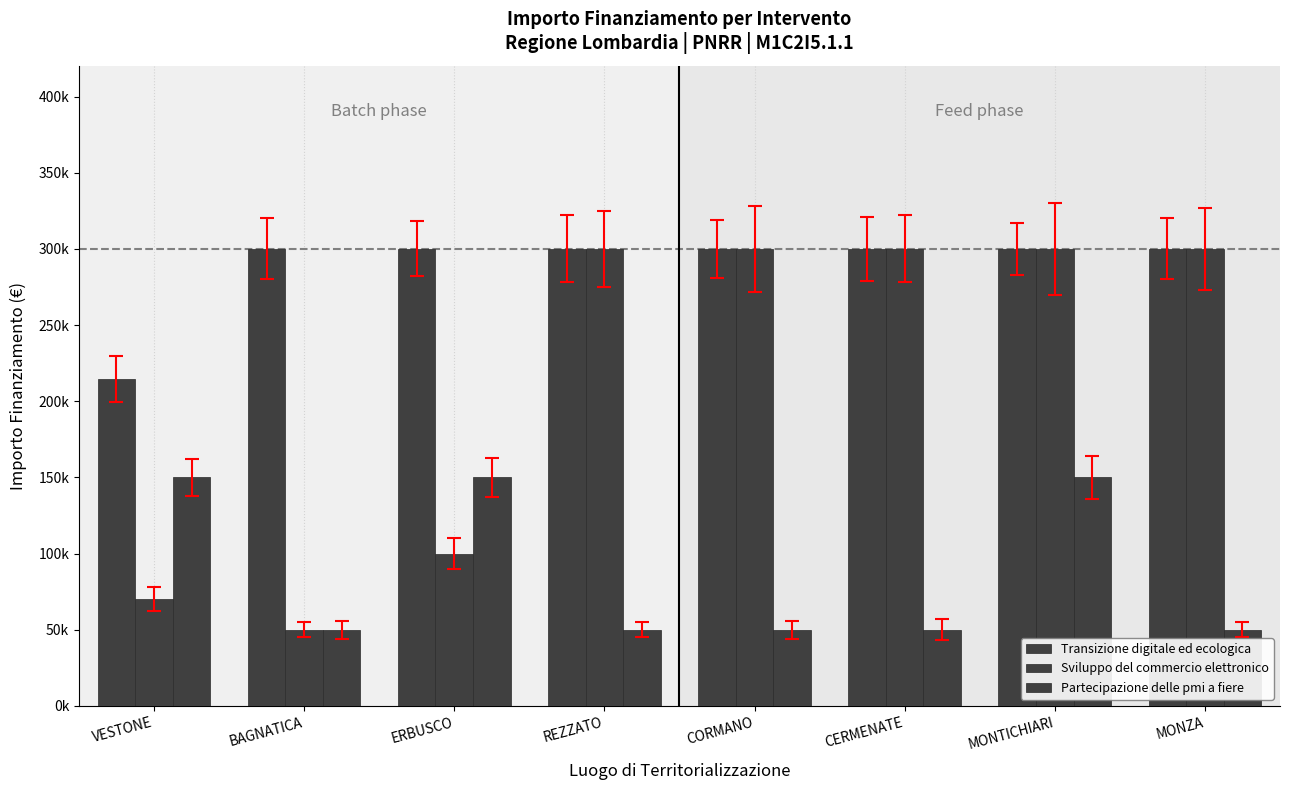

Are the bars grouped side by side (vs. stacked)?

Yes